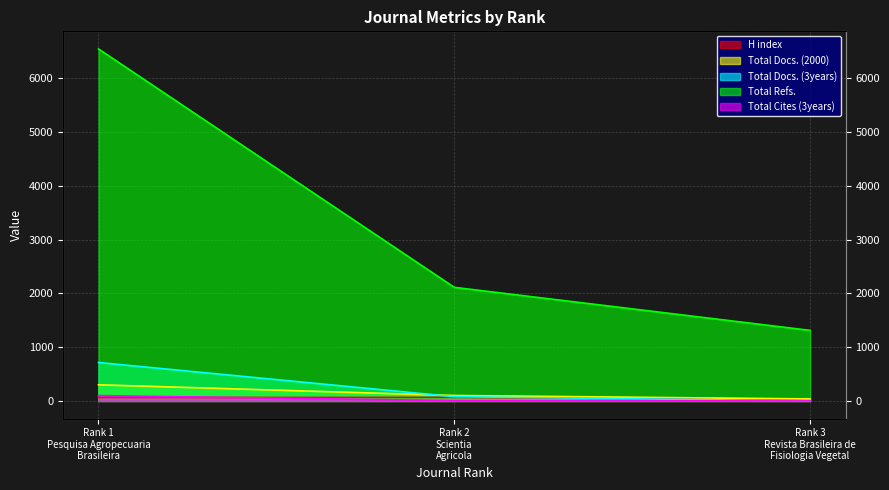

What is the sum of the H index values at Rank 3
Revista Brasileira de
Fisiologia Vegetal and Rank 2
Scientia
Agricola?

88